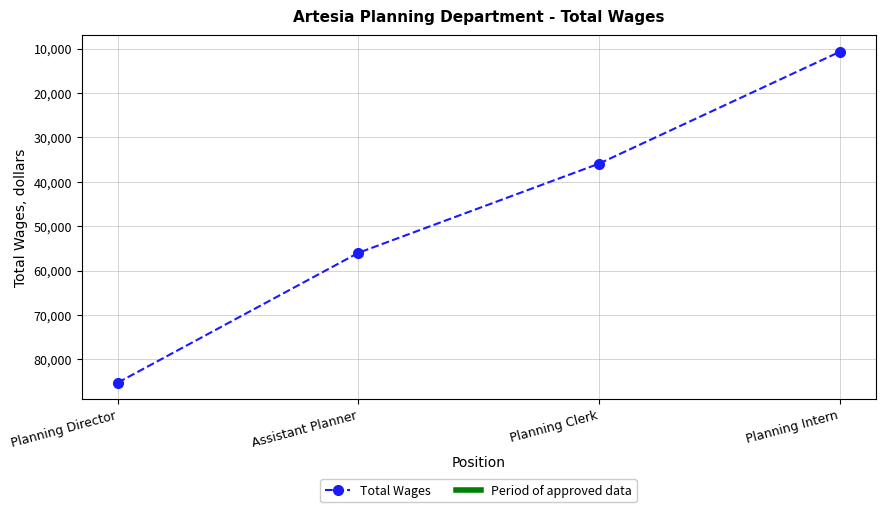

What is the difference between the maximum and minimum values?

74467